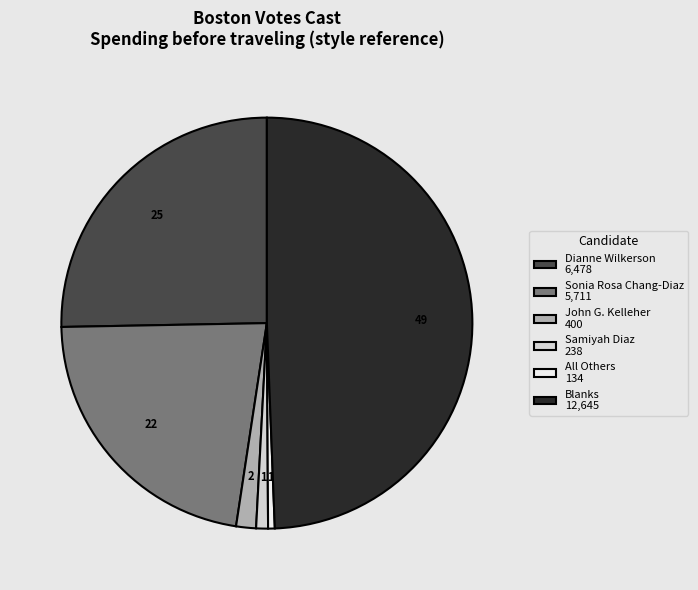

True or false: Dianne Wilkerson 6,478 accounts for 33% of the total.

False